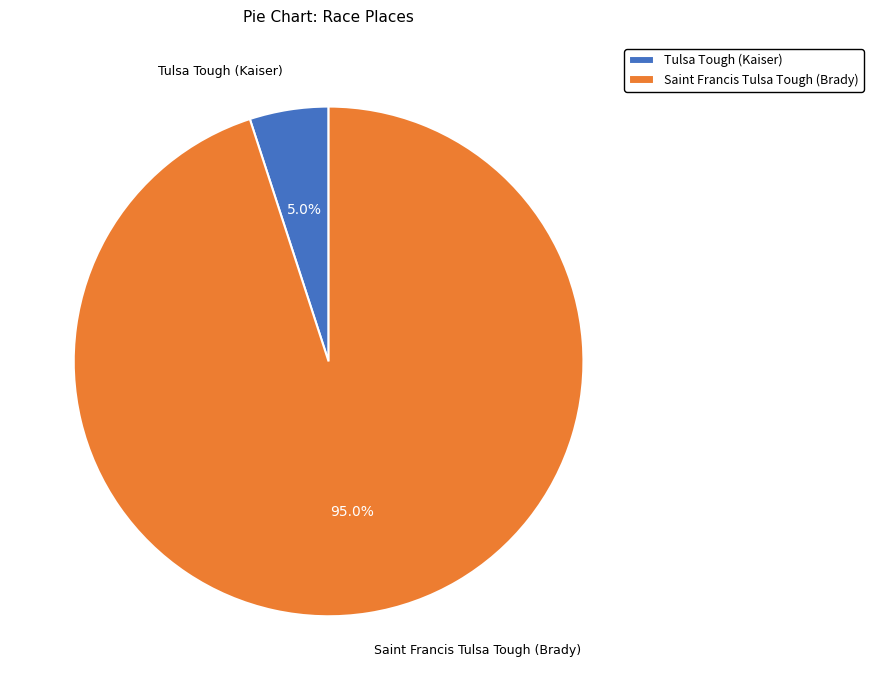

Combined, what portion of the pie is Tulsa Tough (Kaiser) and Saint Francis Tulsa Tough (Brady)?

100.0%